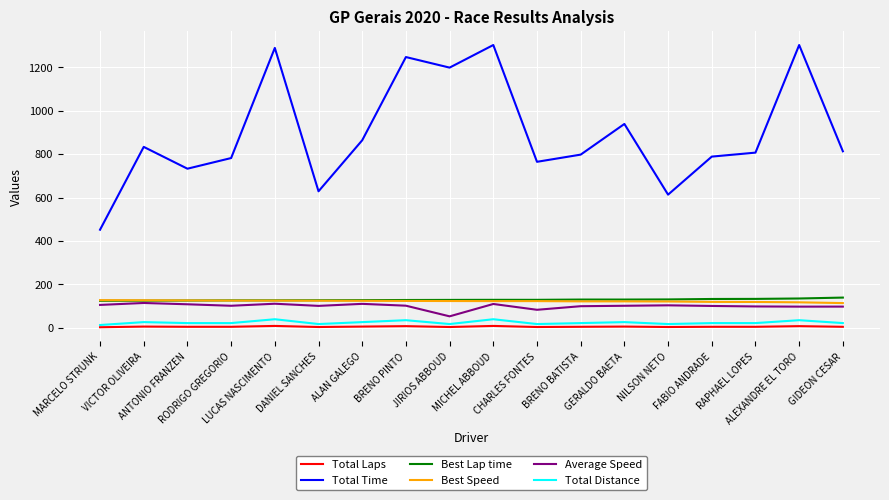

What is the lowest value of the Best Lap time series?

124.7